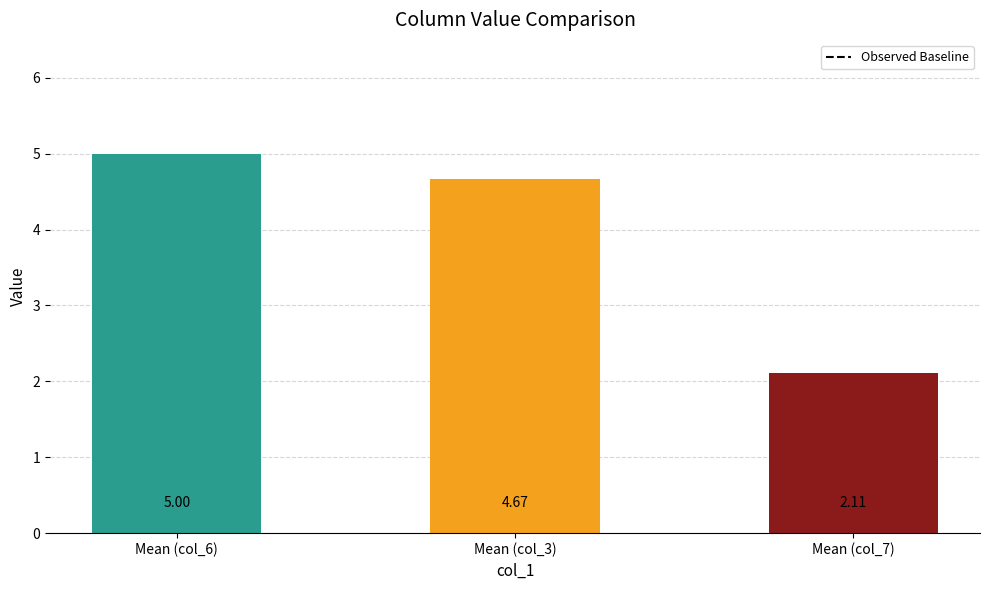

What is the change in value from Mean (col_6) to Mean (col_7)?

-2.9